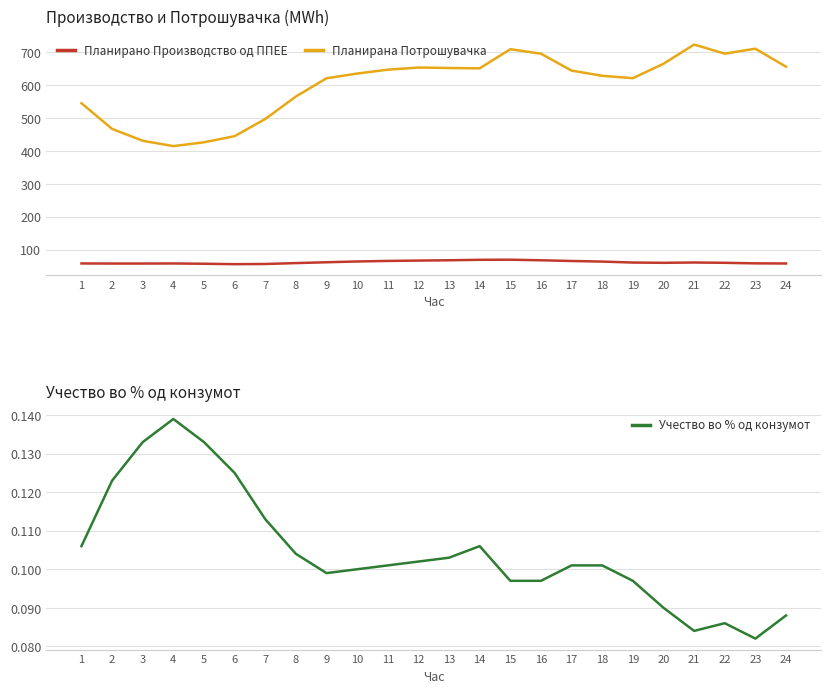

What is the value of the Планирано Производство од ППЕЕ point at the 14th from the left?

68.8